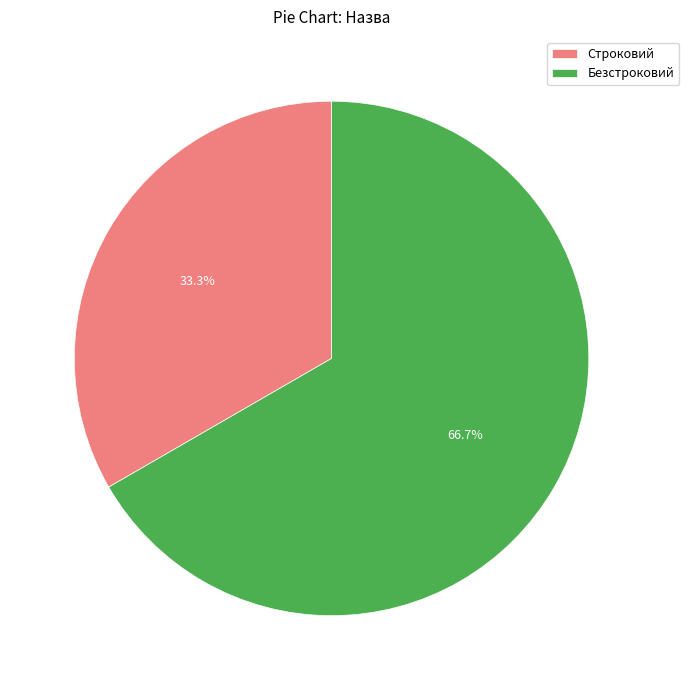

Which slice is the smallest?

Строковий